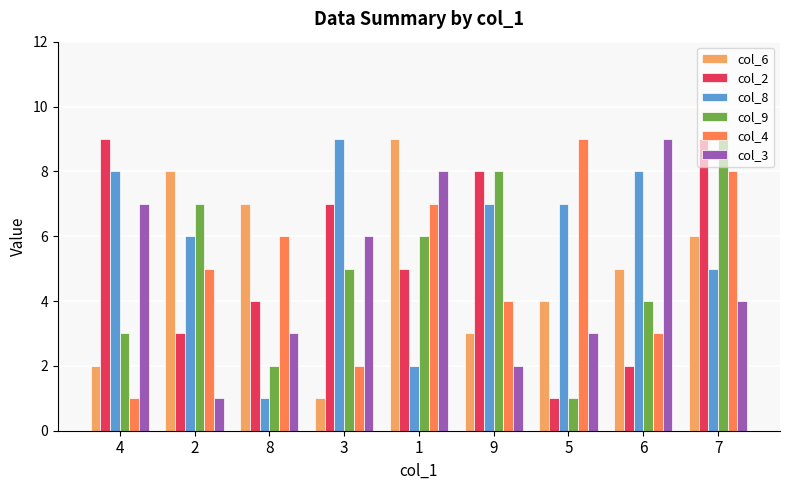

What is the sum of all col_2 values?

48